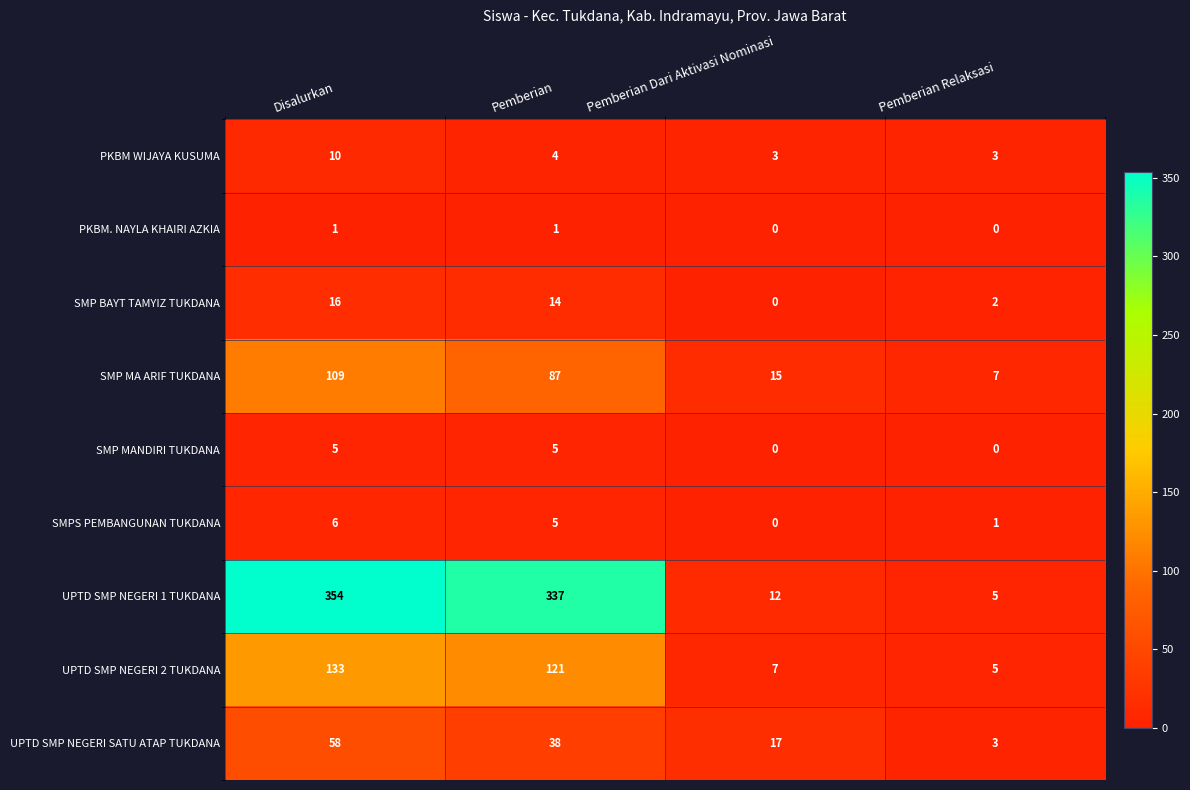

The UPTD SMP NEGERI 1 TUKDANA series shows 5 at Pemberian Relaksasi. True or false?

True